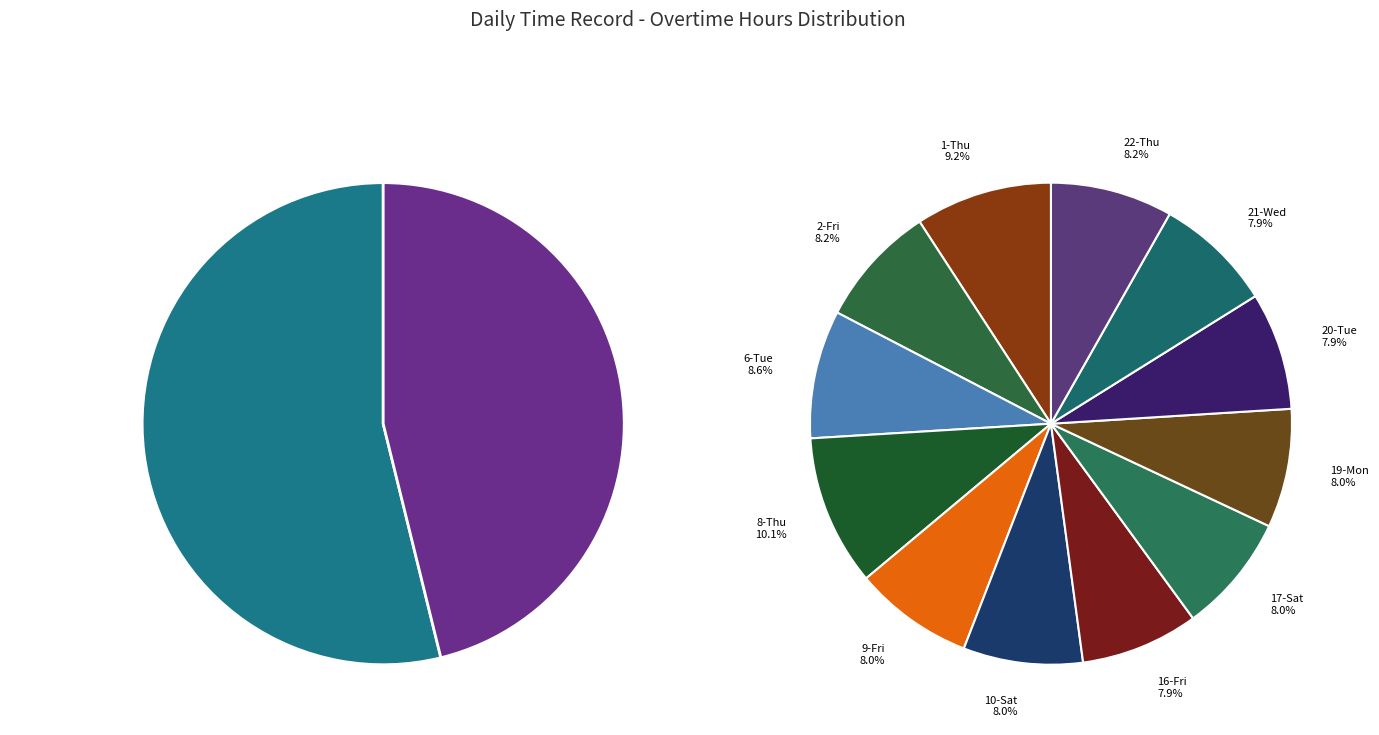

What percentage is NOT represented by 29-Tue?

100.0%